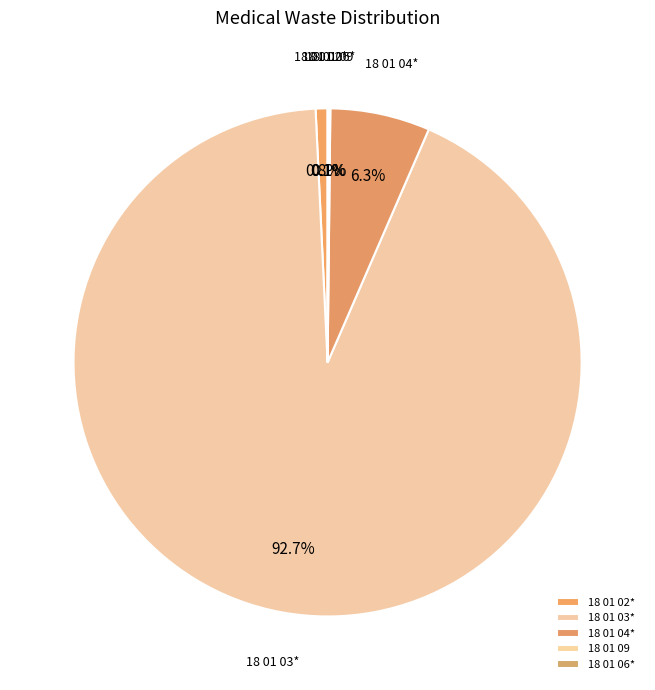

Between 18 01 04* and 18 01 03*, which is larger?

18 01 03*